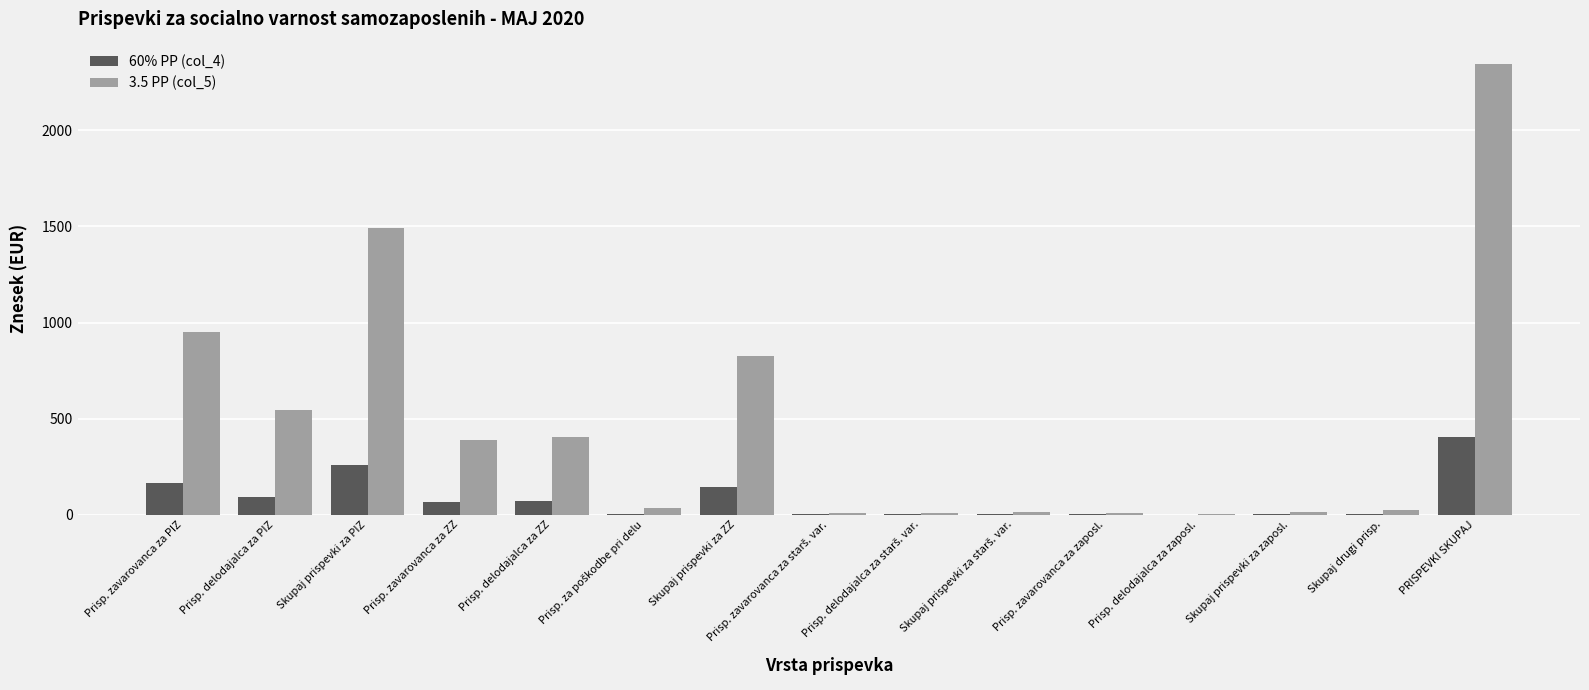

At which category does the chart reach its peak across all series?

PRISPEVKI SKUPAJ